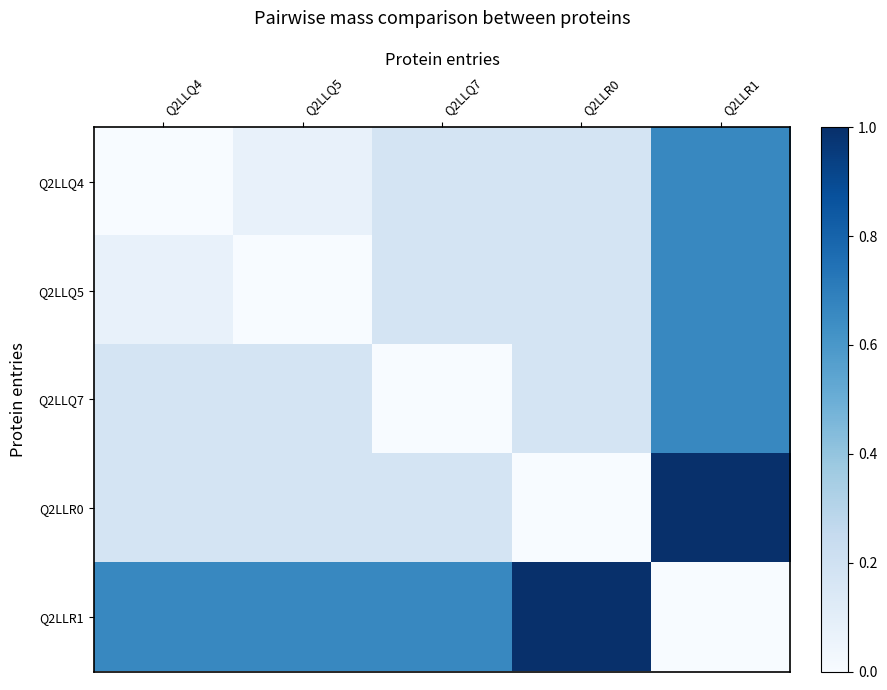

At which category is the sum across all series the highest?

Q2LLR1